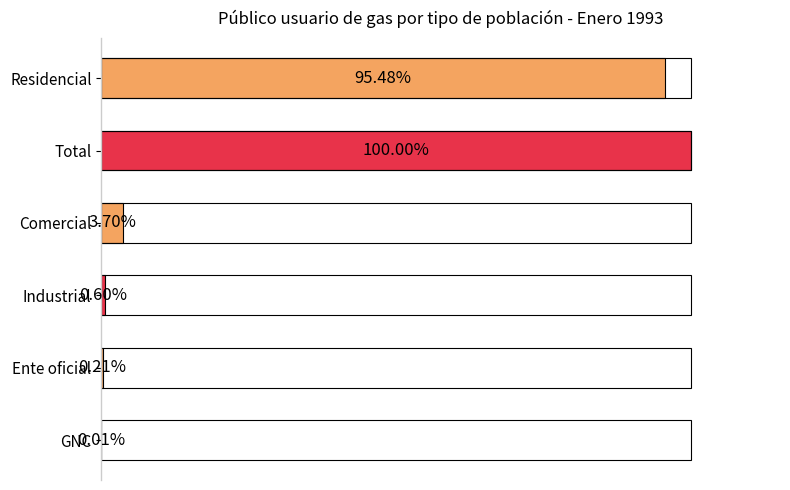

How many bars are there in total?

6